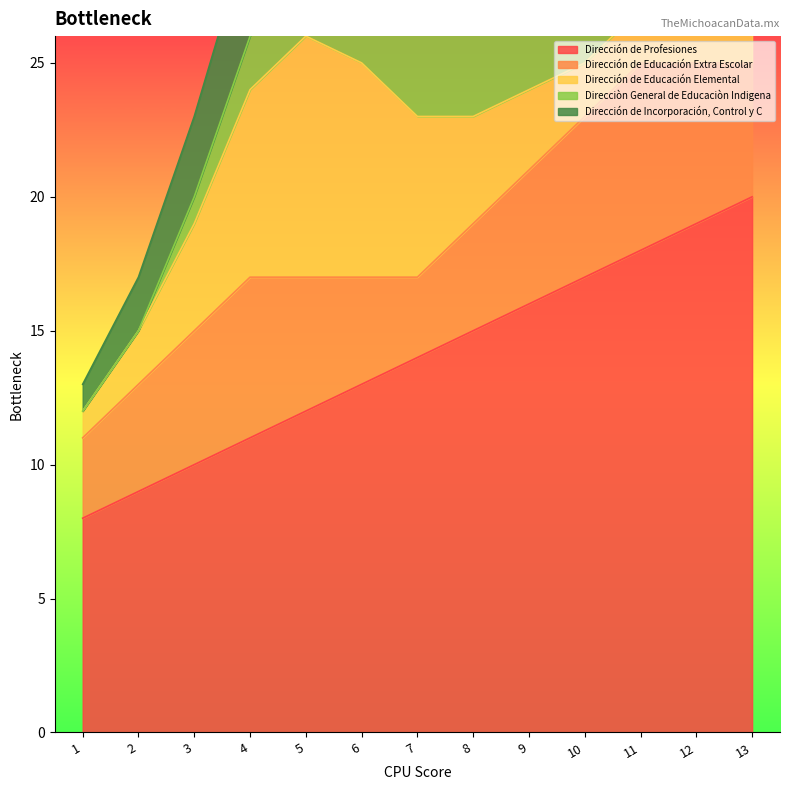

Which category has the lowest value in the Direcciòn General de Educaciòn Indigena series?

1